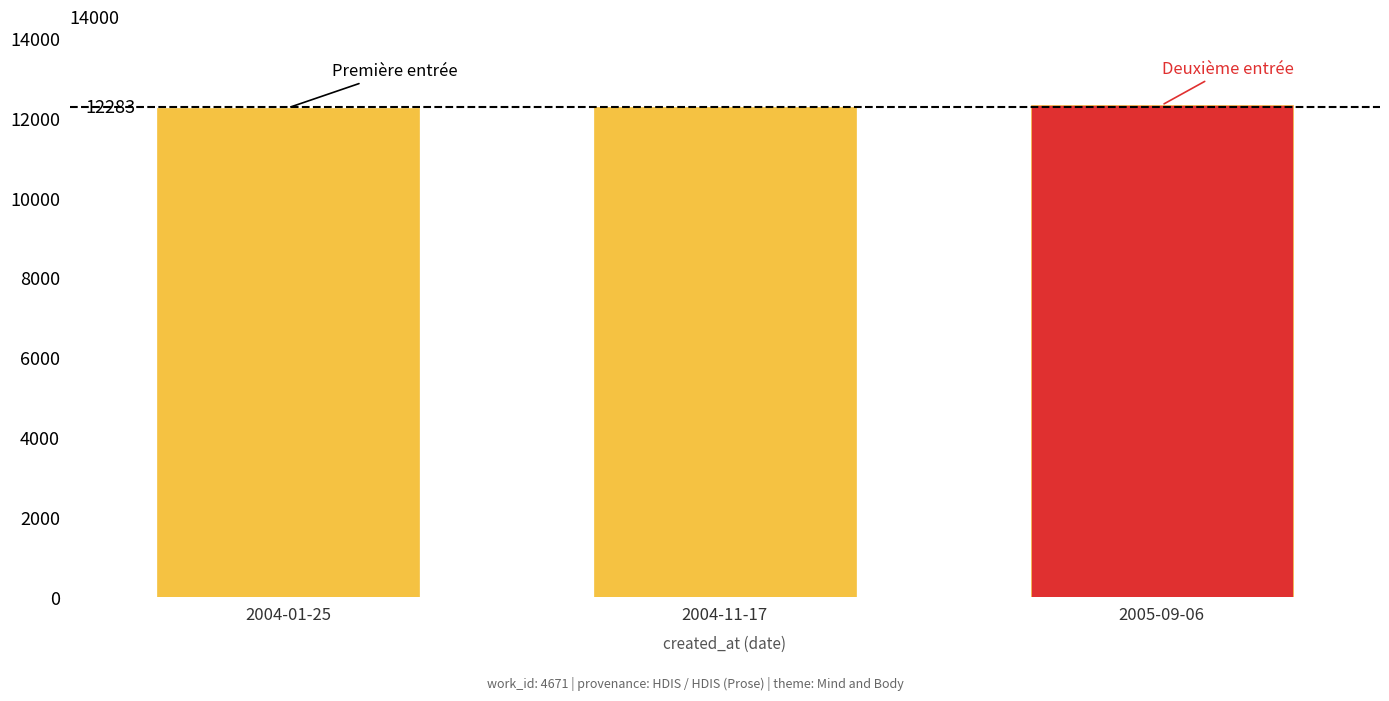

What is the change in value from 2004-01-25 to 2004-11-17?

+14